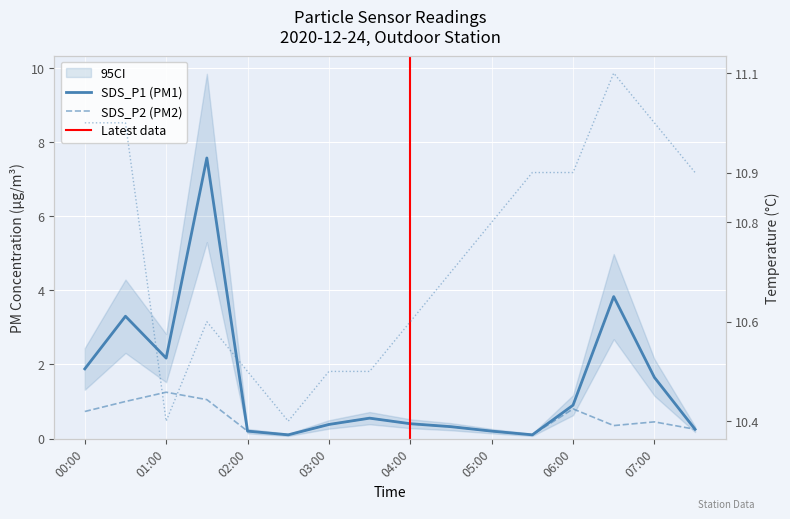

True or false: SDS_P1 and Temp cross at least once.

False